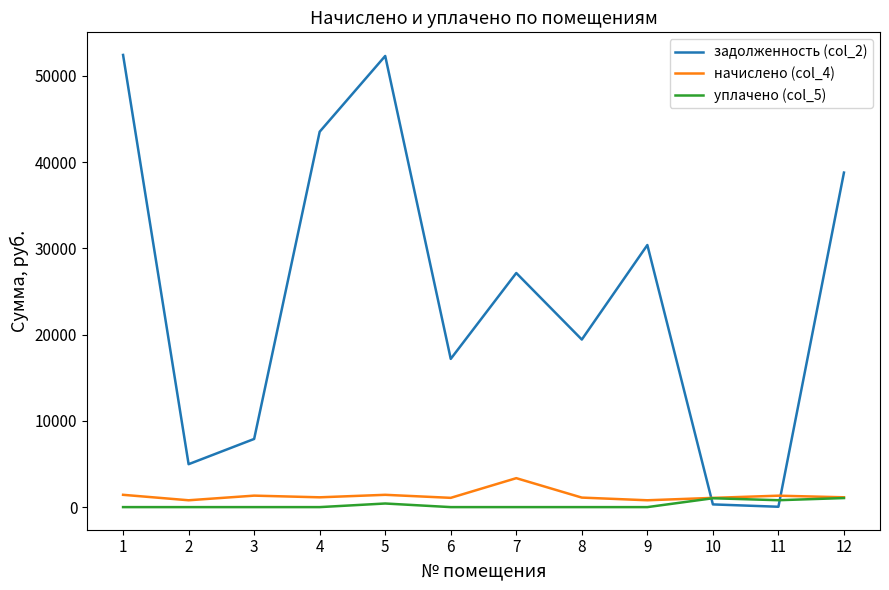

What is the maximum value shown in the chart?

52437.1